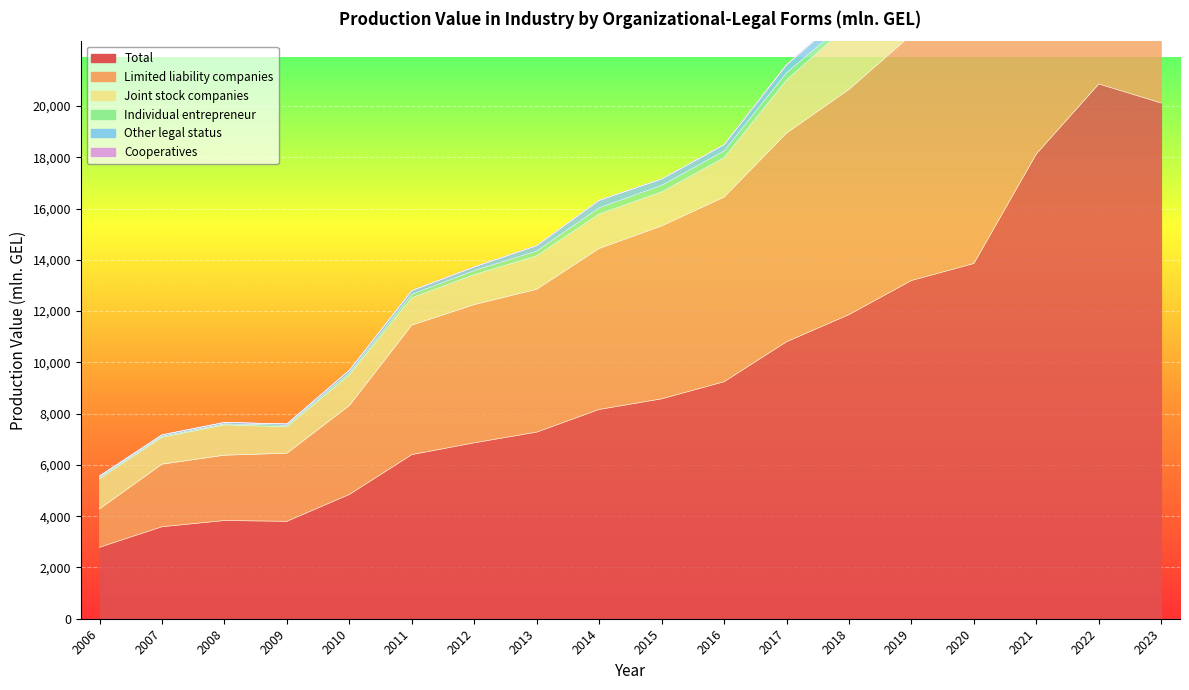

Which series has the largest total across all categories?

Total